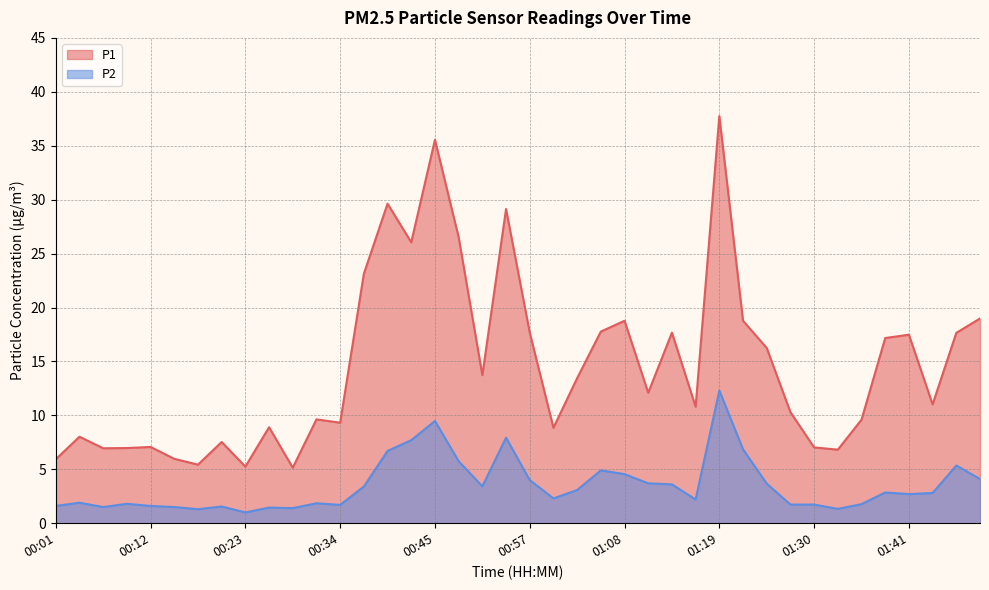

Where does the P2 series first go above 2?

00:37